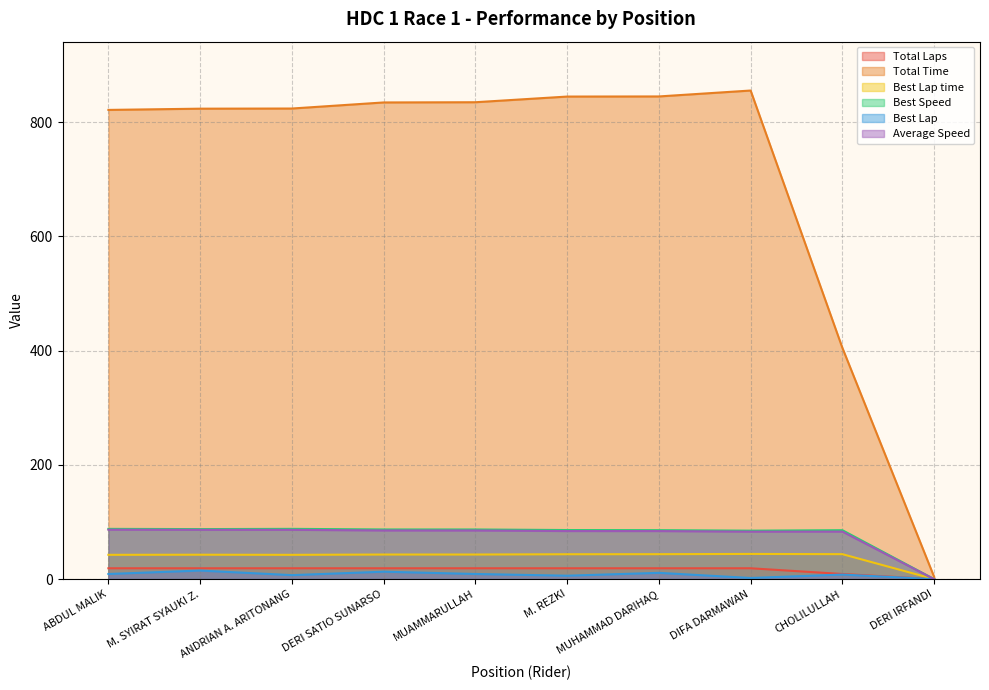

In Average Speed, how many points are lower than both neighbors (excluding endpoints)?

1